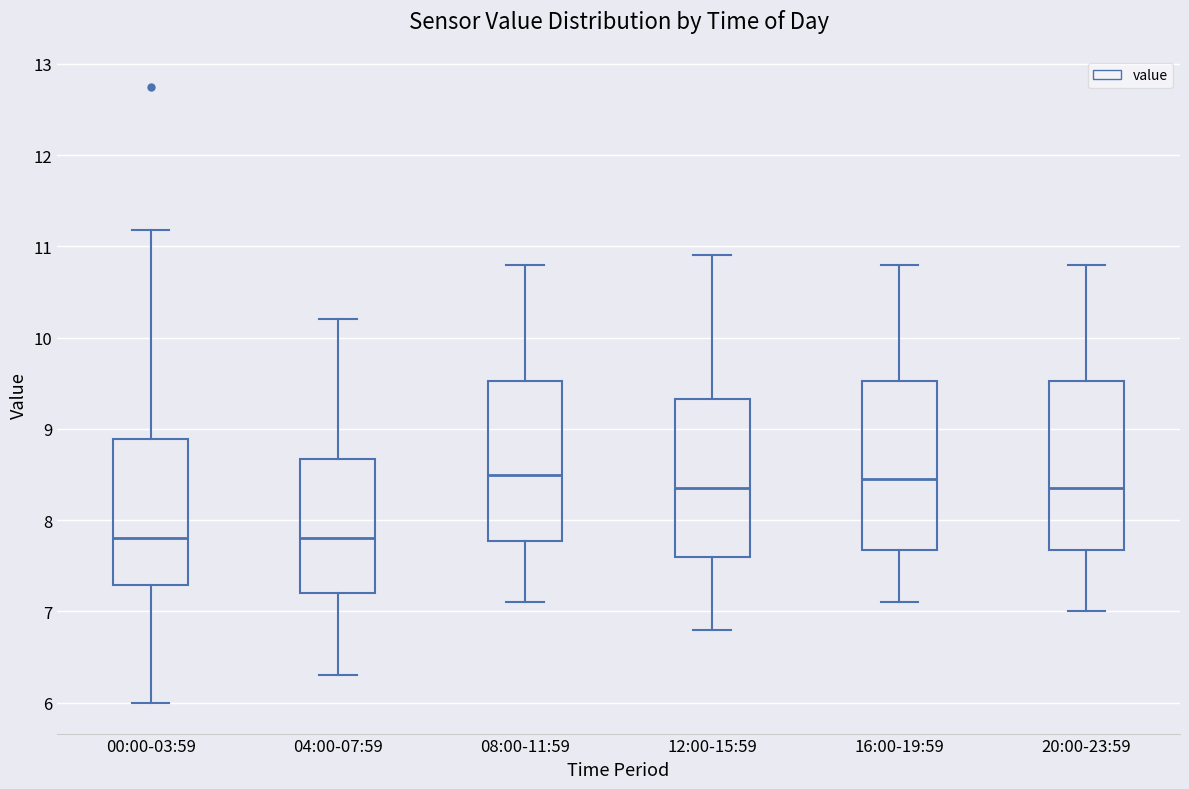

Where does the lower whisker of the box for 16:00-19:59 end on the y-axis? The values are not printed on the chart, so give them approximately, as read against the axis.

7.1